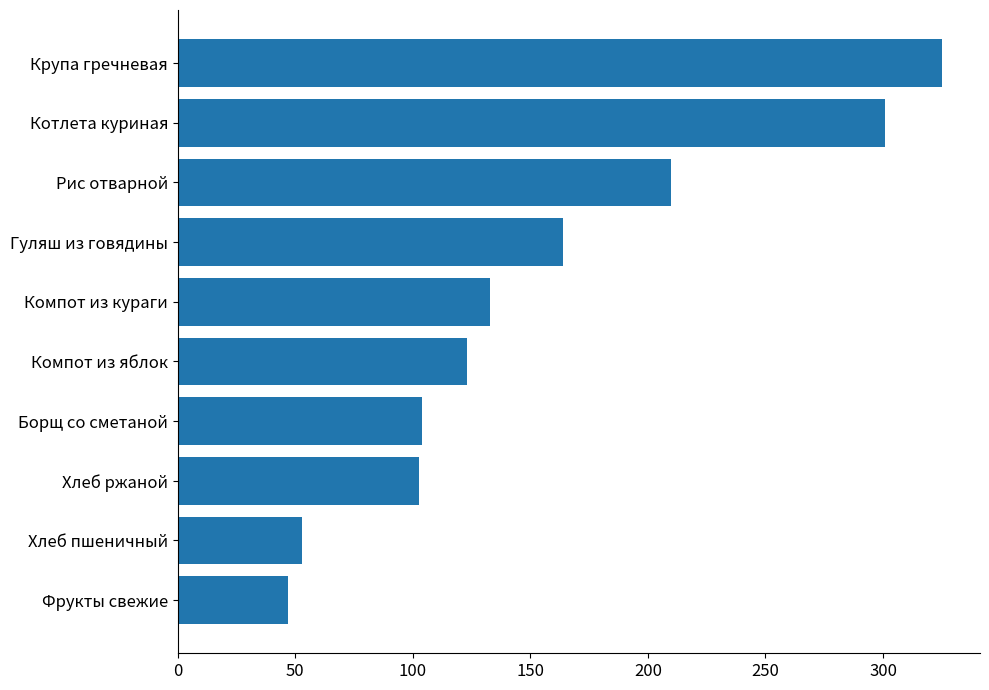

How many data points does each series have?

10